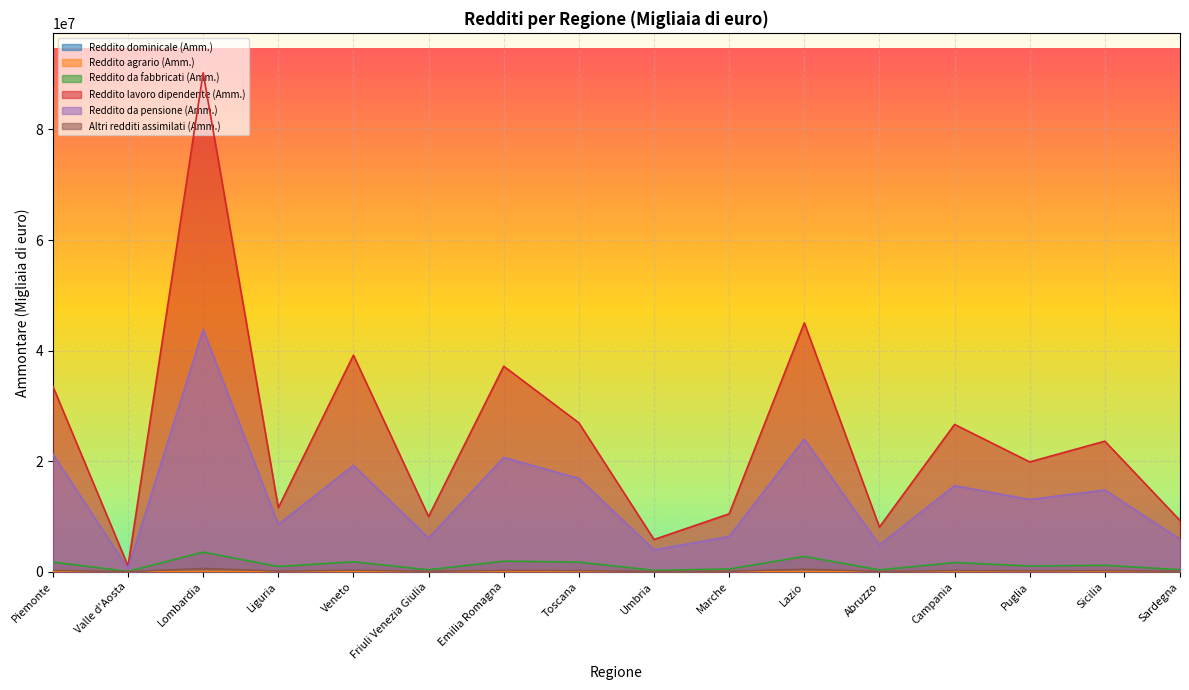

True or false: Reddito dominicale (Amm.) and Reddito lavoro dipendente (Amm.) intersect in this chart.

False